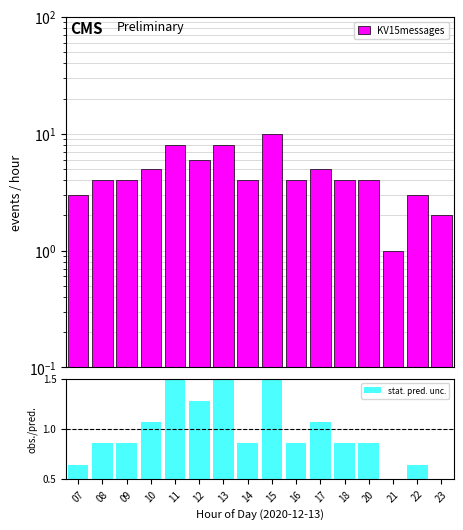

The value of stat. pred. unc. at 16 is 1.4. True or false?

False